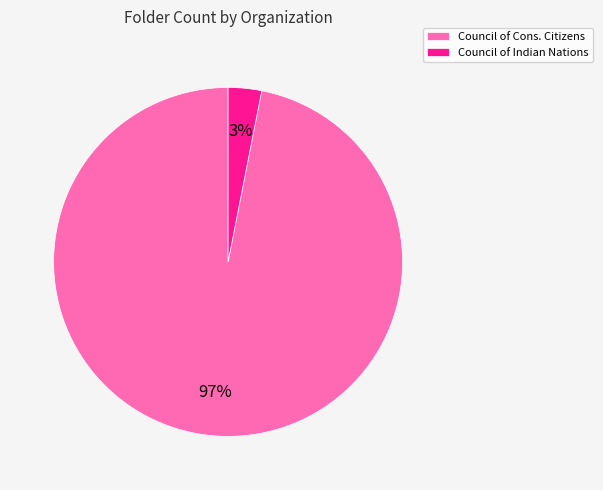

The Council of Indian Nations slice represents 3% of the pie. True or false?

True